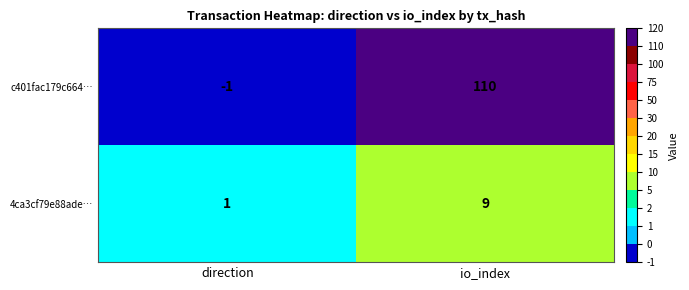

The c401fac179c664… series shows 110 at io_index. True or false?

True